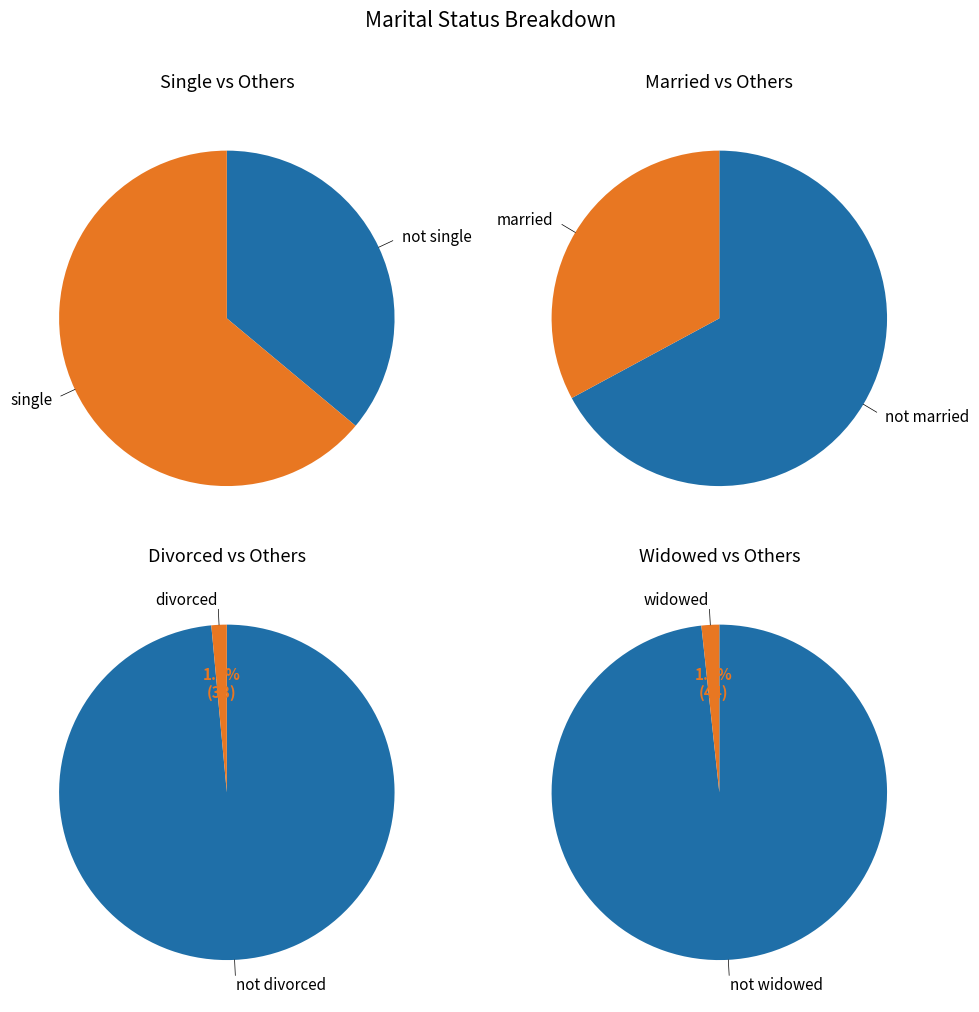

To the nearest percent, what portion does Single represent?

64%